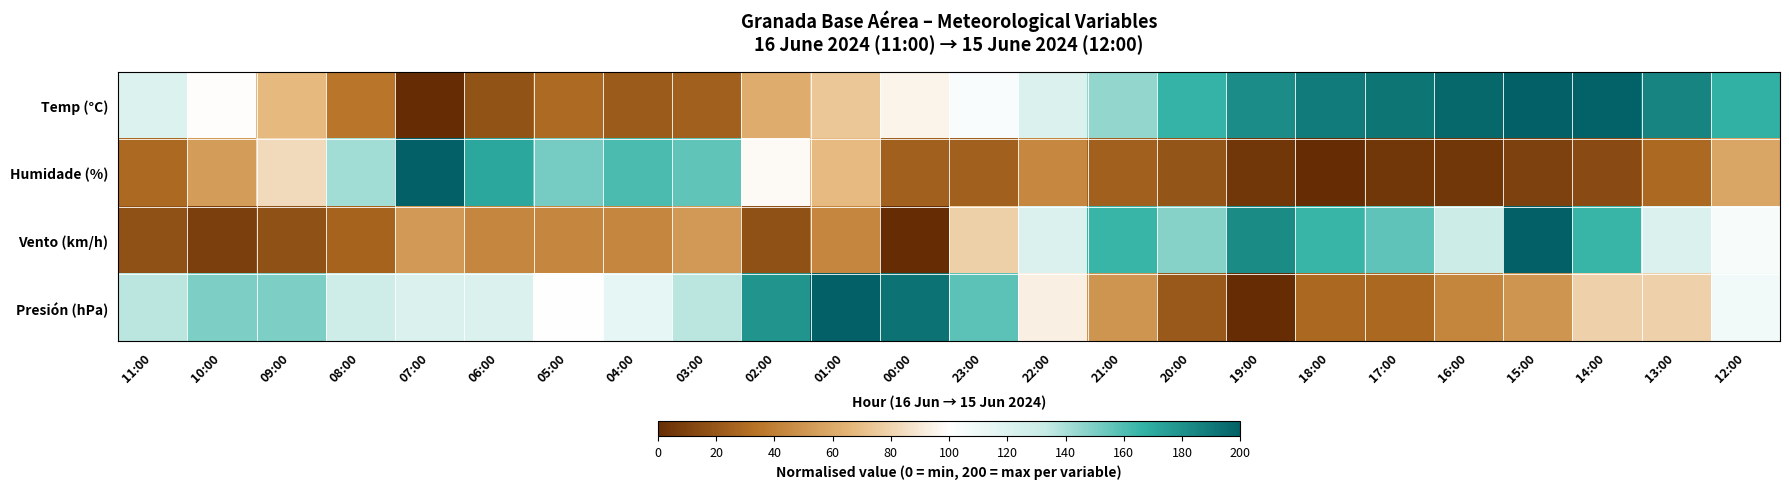

Reading left to right, list all the values displayed in this chart.

Temp (°C): 11:00=120.6	10:00=99.5	09:00=67.7	08:00=34.9	07:00=0.0	06:00=18.0	05:00=29.6	04:00=22.2	03:00=24.3	02:00=61.4	01:00=74.1	00:00=95.2	23:00=103.7	22:00=121.7	21:00=145.0	20:00=166.1	19:00=182.0	18:00=189.4	17:00=191.5	16:00=196.8	15:00=200.0	14:00=198.9	13:00=185.2	12:00=167.2
Humidade (%): 11:00=29.3	10:00=53.7	09:00=82.9	08:00=141.5	07:00=200.0	06:00=170.7	05:00=151.2	04:00=161.0	03:00=156.1	02:00=97.6	01:00=68.3	00:00=24.4	23:00=24.4	22:00=43.9	21:00=24.4	20:00=19.5	19:00=4.9	18:00=0.0	17:00=4.9	16:00=4.9	15:00=9.8	14:00=14.6	13:00=29.3	12:00=58.5
Vento (km/h): 11:00=17.4	10:00=8.7	09:00=17.4	08:00=26.1	07:00=52.2	06:00=43.5	05:00=43.5	04:00=43.5	03:00=52.2	02:00=17.4	01:00=43.5	00:00=0.0	23:00=78.3	22:00=121.7	21:00=165.2	20:00=147.8	19:00=182.6	18:00=165.2	17:00=156.5	16:00=130.4	15:00=200.0	14:00=165.2	13:00=121.7	12:00=104.3
Presión (hPa): 11:00=135.7	10:00=150.0	09:00=150.0	08:00=128.6	07:00=121.4	06:00=121.4	05:00=100.0	04:00=114.3	03:00=135.7	02:00=178.6	01:00=200.0	00:00=192.9	23:00=157.1	22:00=92.9	21:00=50.0	20:00=21.4	19:00=0.0	18:00=28.6	17:00=28.6	16:00=42.9	15:00=50.0	14:00=78.6	13:00=78.6	12:00=107.1